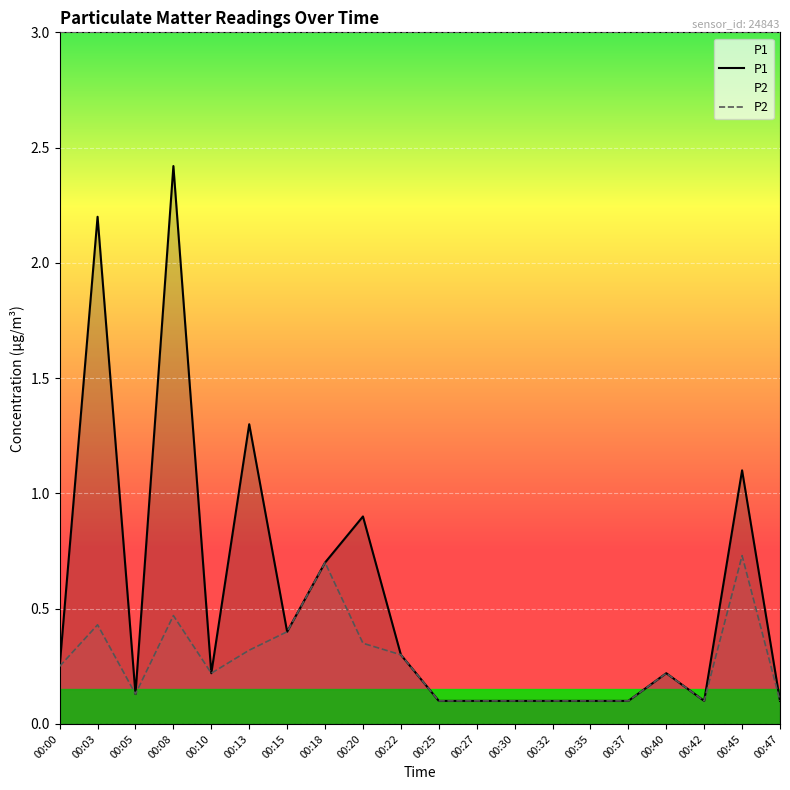

What is the maximum value shown in the chart?

2.4